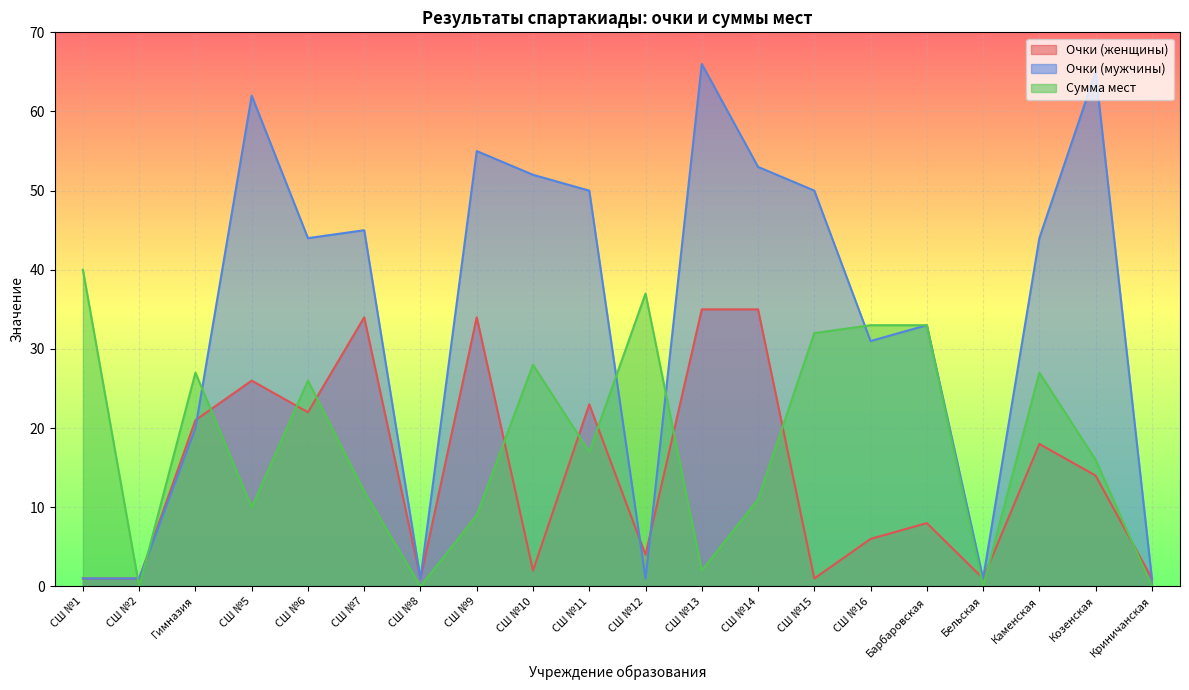

Reading right to left, what are all the values shown in this chart?

Очки (женщины): Криничанская=1	Козенская=14	Каменская=18	Бельская=1	Барбаровская=8	СШ №16=6	СШ №15=1	СШ №14=35	СШ №13=35	СШ №12=4	СШ №11=23	СШ №10=2	СШ №9=34	СШ №8=1	СШ №7=34	СШ №6=22	СШ №5=26	Гимназия=21	СШ №2=1	СШ №1=1
Очки (мужчины): Криничанская=1	Козенская=65	Каменская=44	Бельская=1	Барбаровская=33	СШ №16=31	СШ №15=50	СШ №14=53	СШ №13=66	СШ №12=1	СШ №11=50	СШ №10=52	СШ №9=55	СШ №8=1	СШ №7=45	СШ №6=44	СШ №5=62	Гимназия=20	СШ №2=1	СШ №1=1
Сумма мест: Криничанская=0	Козенская=16	Каменская=27	Бельская=0	Барбаровская=33	СШ №16=33	СШ №15=32	СШ №14=11	СШ №13=2	СШ №12=37	СШ №11=17	СШ №10=28	СШ №9=9	СШ №8=0	СШ №7=12	СШ №6=26	СШ №5=10	Гимназия=27	СШ №2=0	СШ №1=40